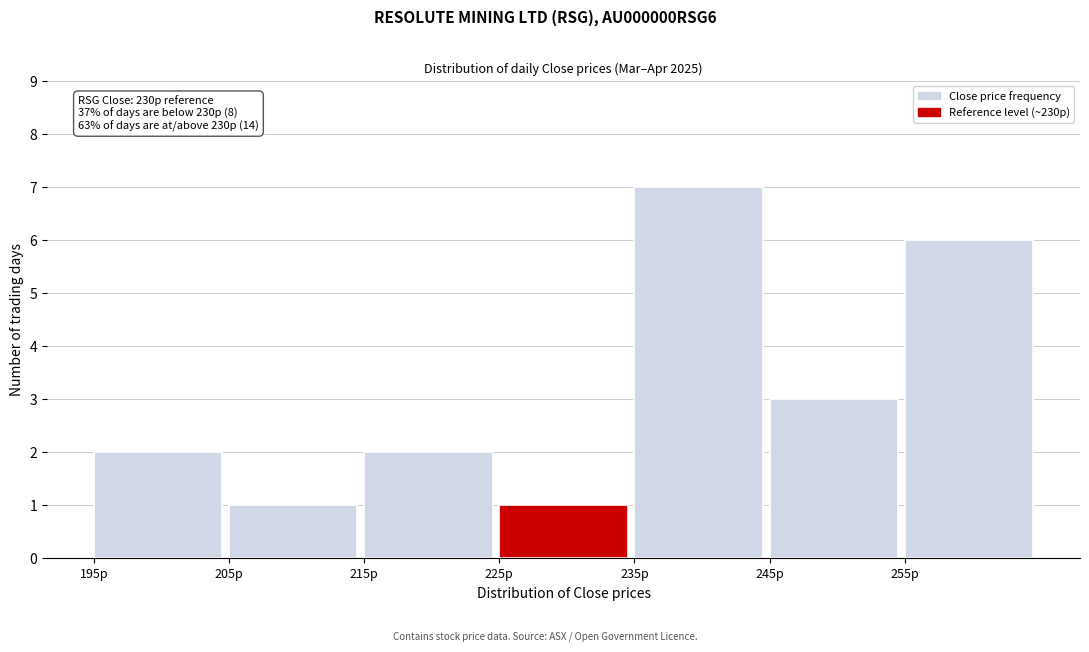

Which range on the x-axis has the tallest bar?

235 to 245